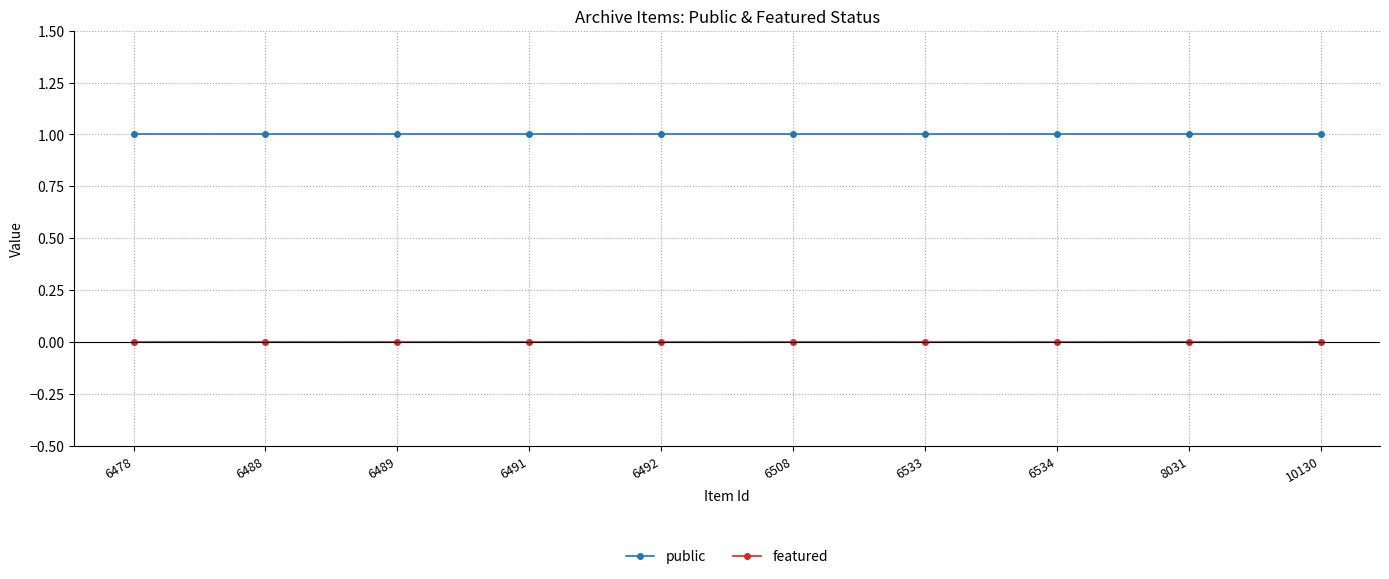

The value of featured at 6534 is 0. True or false?

True